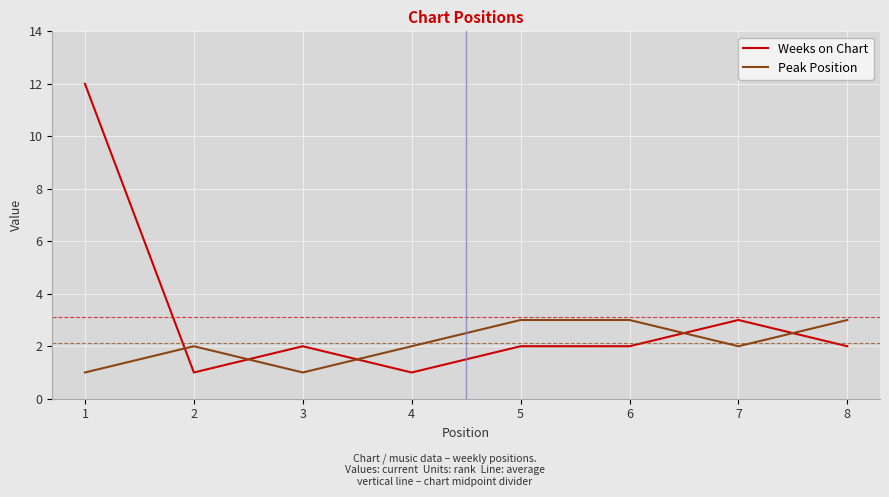

Rank the series by their maximum value, from highest to lowest.

Weeks on Chart, Peak Position